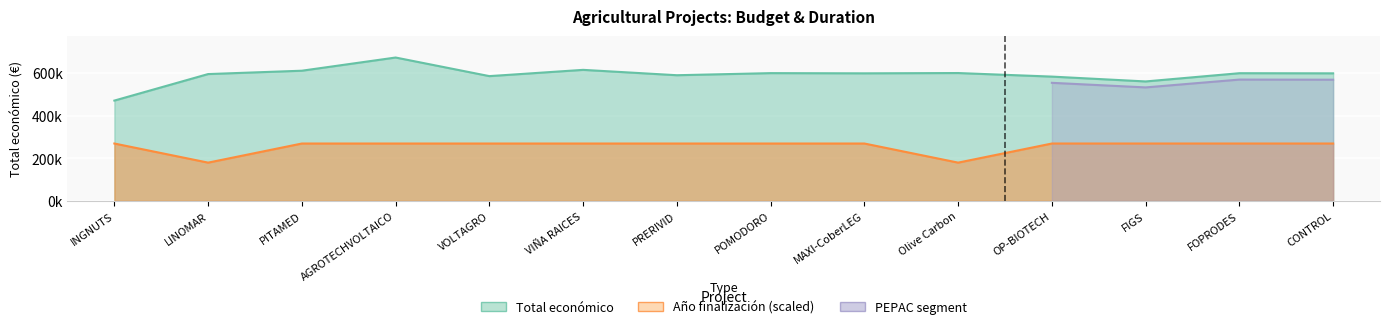

What is the difference between the maximum and second lowest values in the Año de finalización series?

89707.6